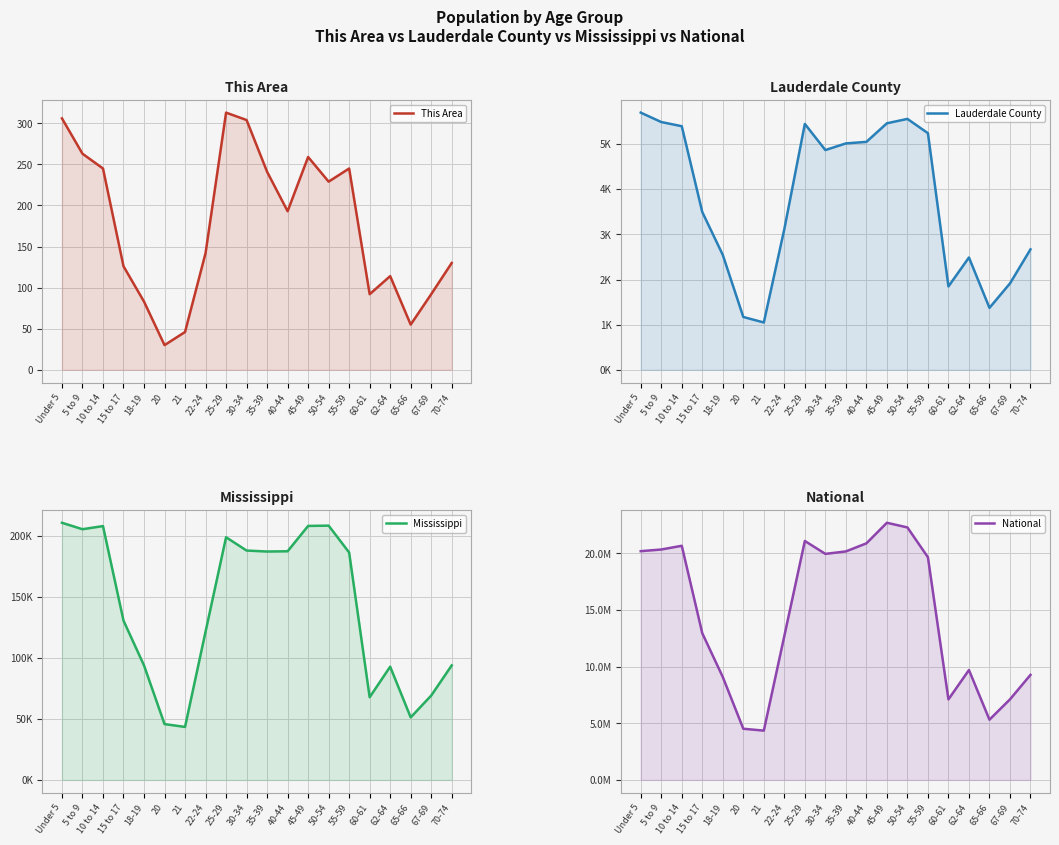

Which series has the widest spread of values?

National